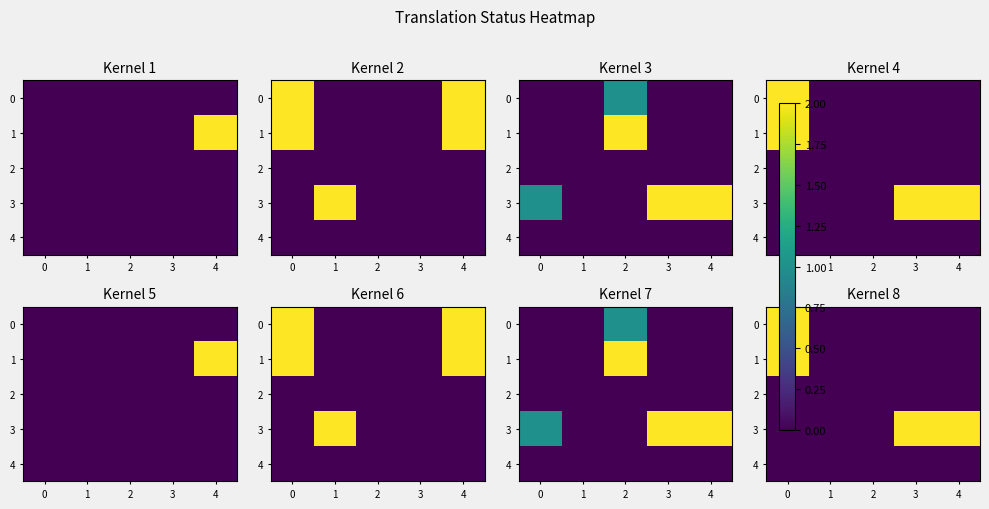

The value of 0 at 0 is 2. True or false?

True